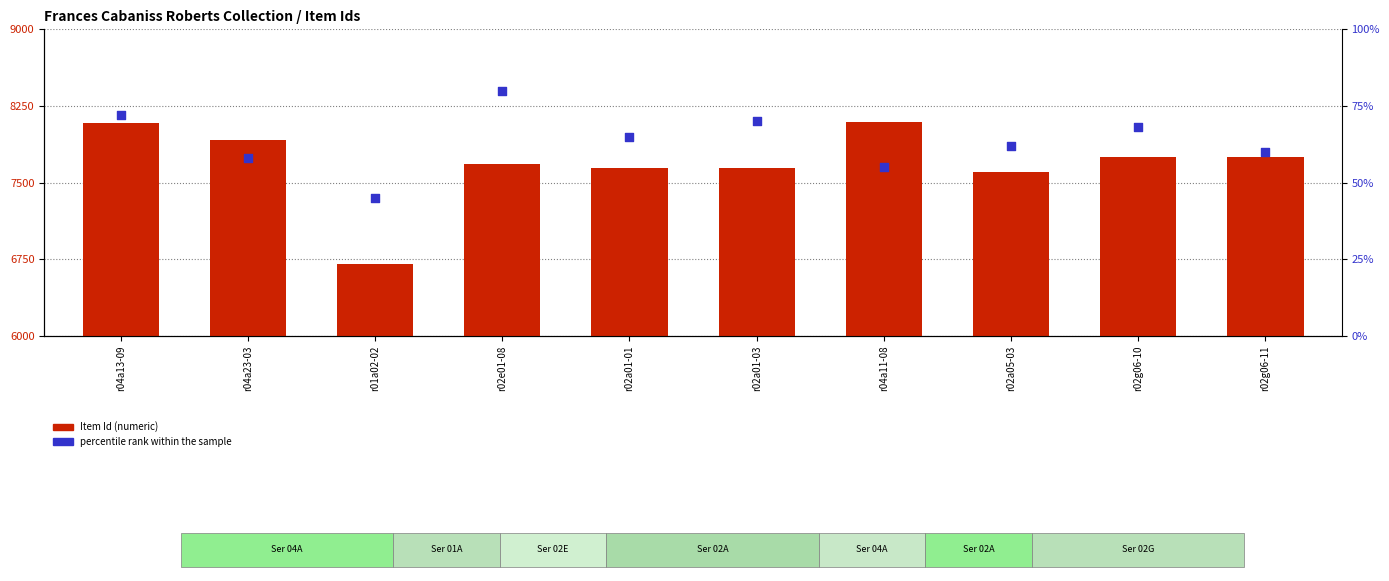

Which series has the largest total across all categories?

Item Id